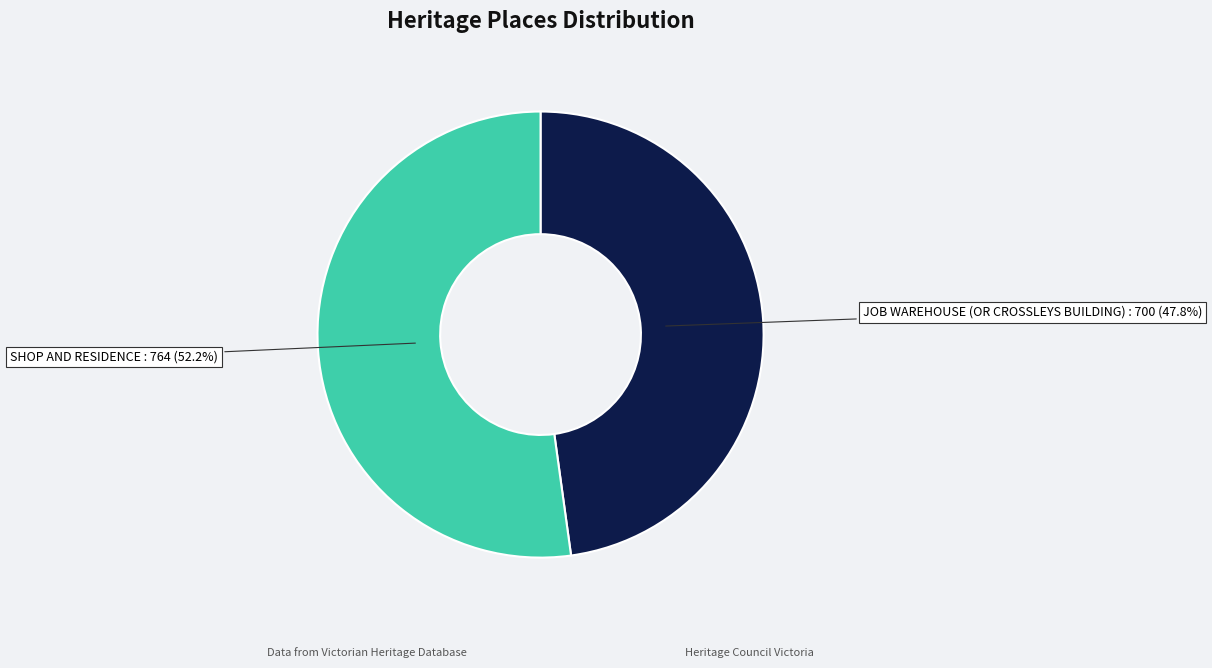

How many slices are in this pie chart?

2